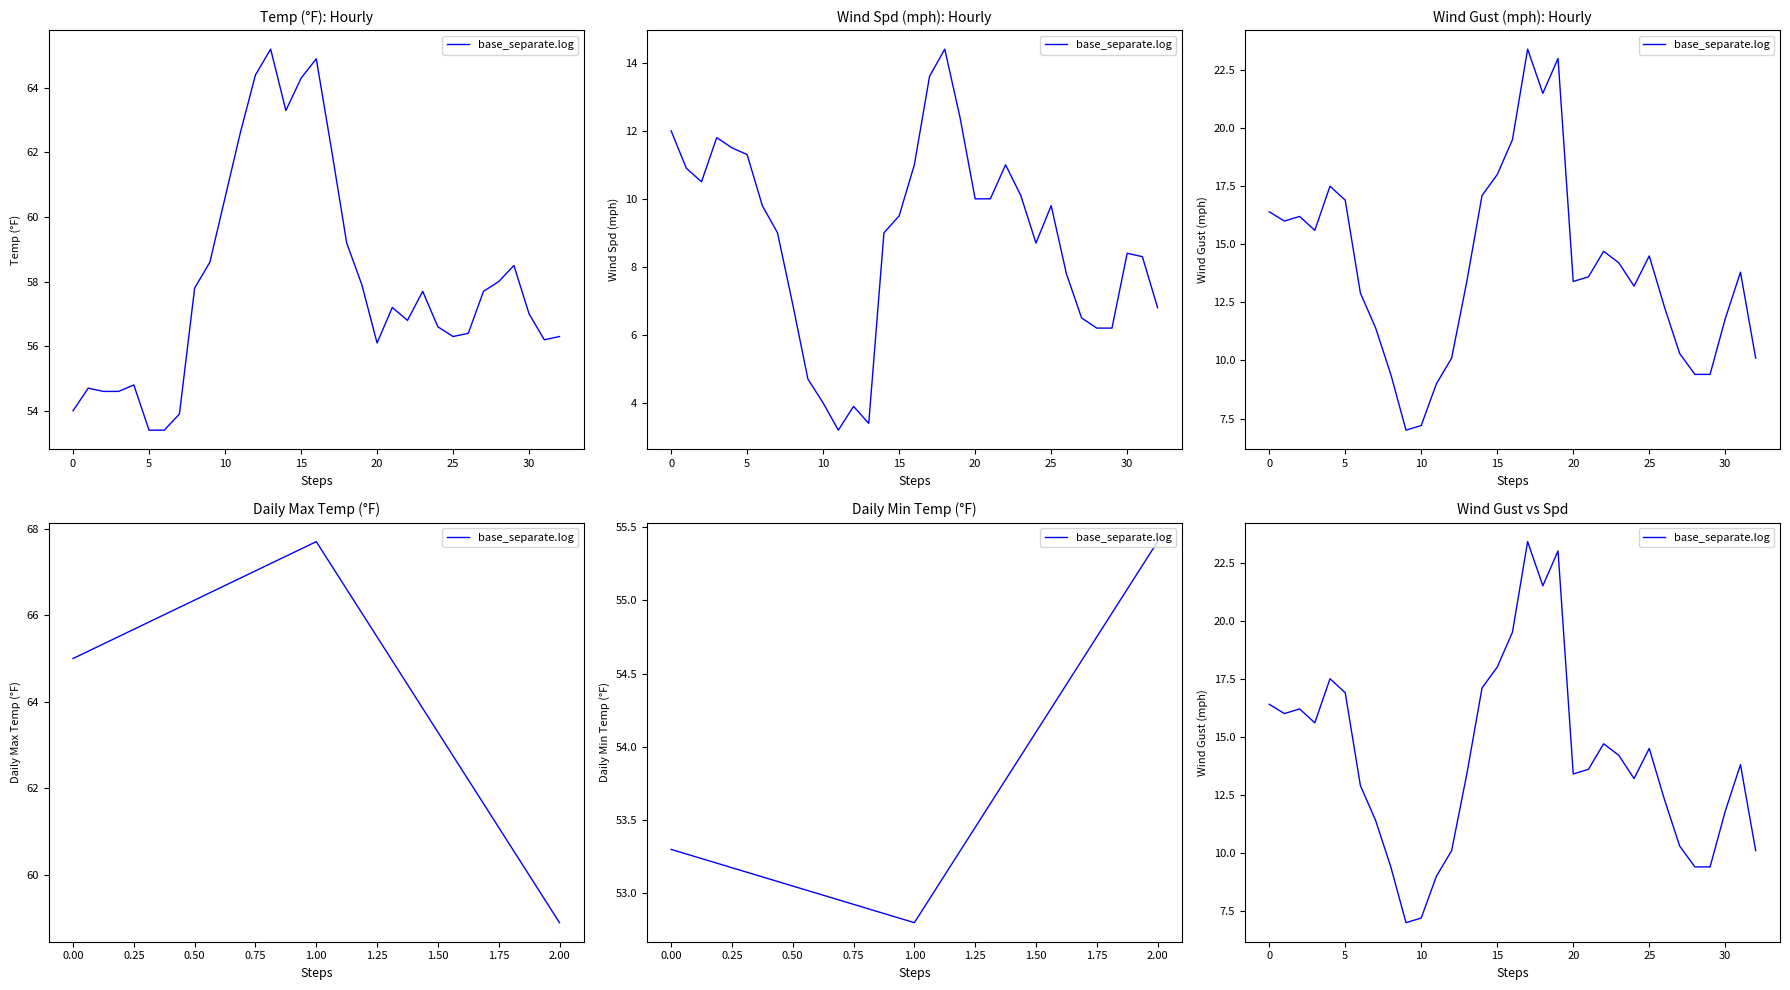

Between 29 and 16, which is larger?

16